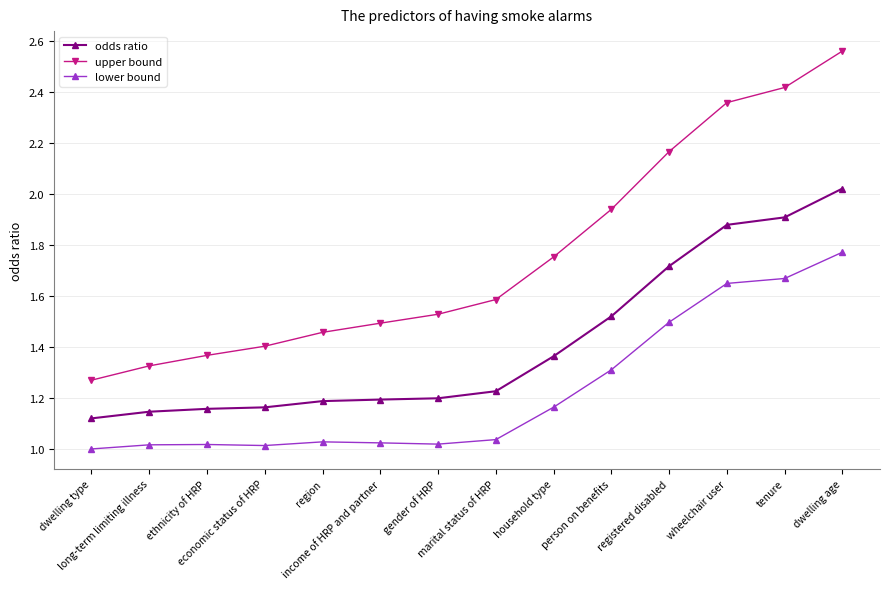

At which label is odds ratio closest to 1?

dwelling type